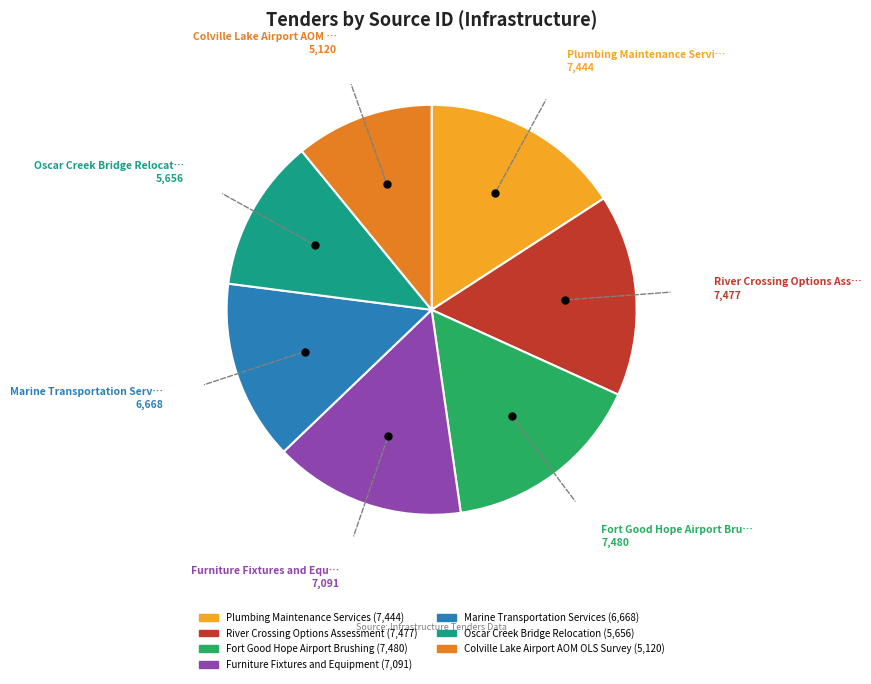

True or false: Colville Lake Airport AOM OLS Survey accounts for 5% of the total.

False